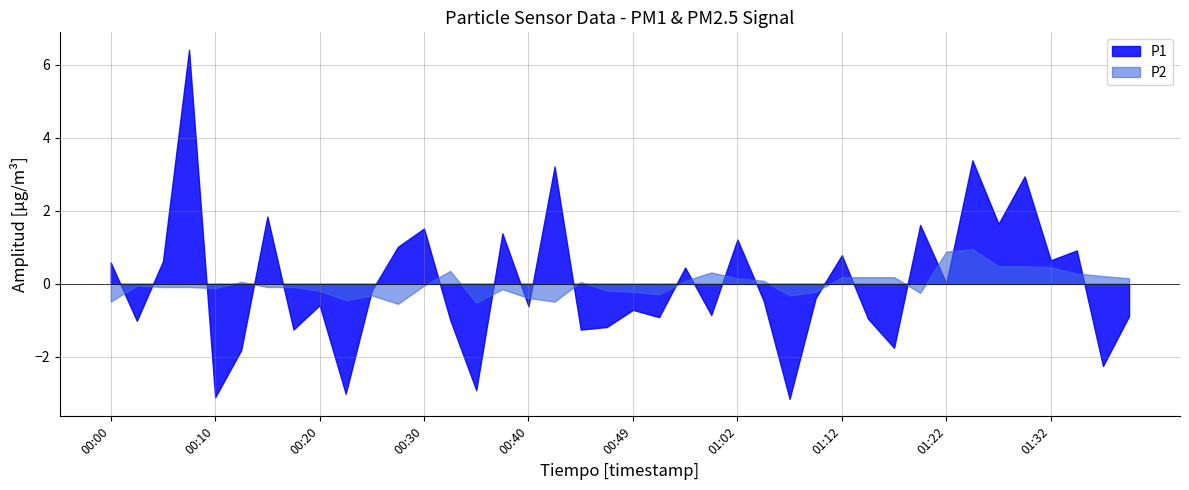

Which label corresponds to the largest value in the chart?

00:08